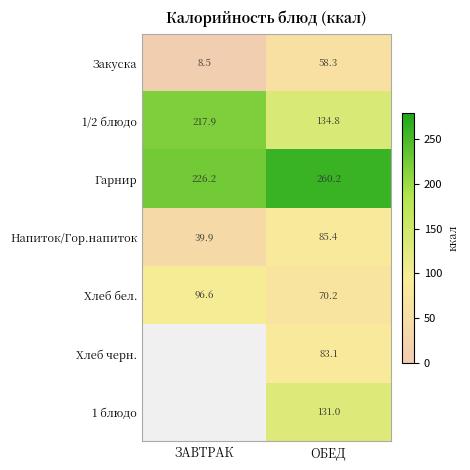

At which label does Напиток/Гор.напиток first exceed 85?

ОБЕД